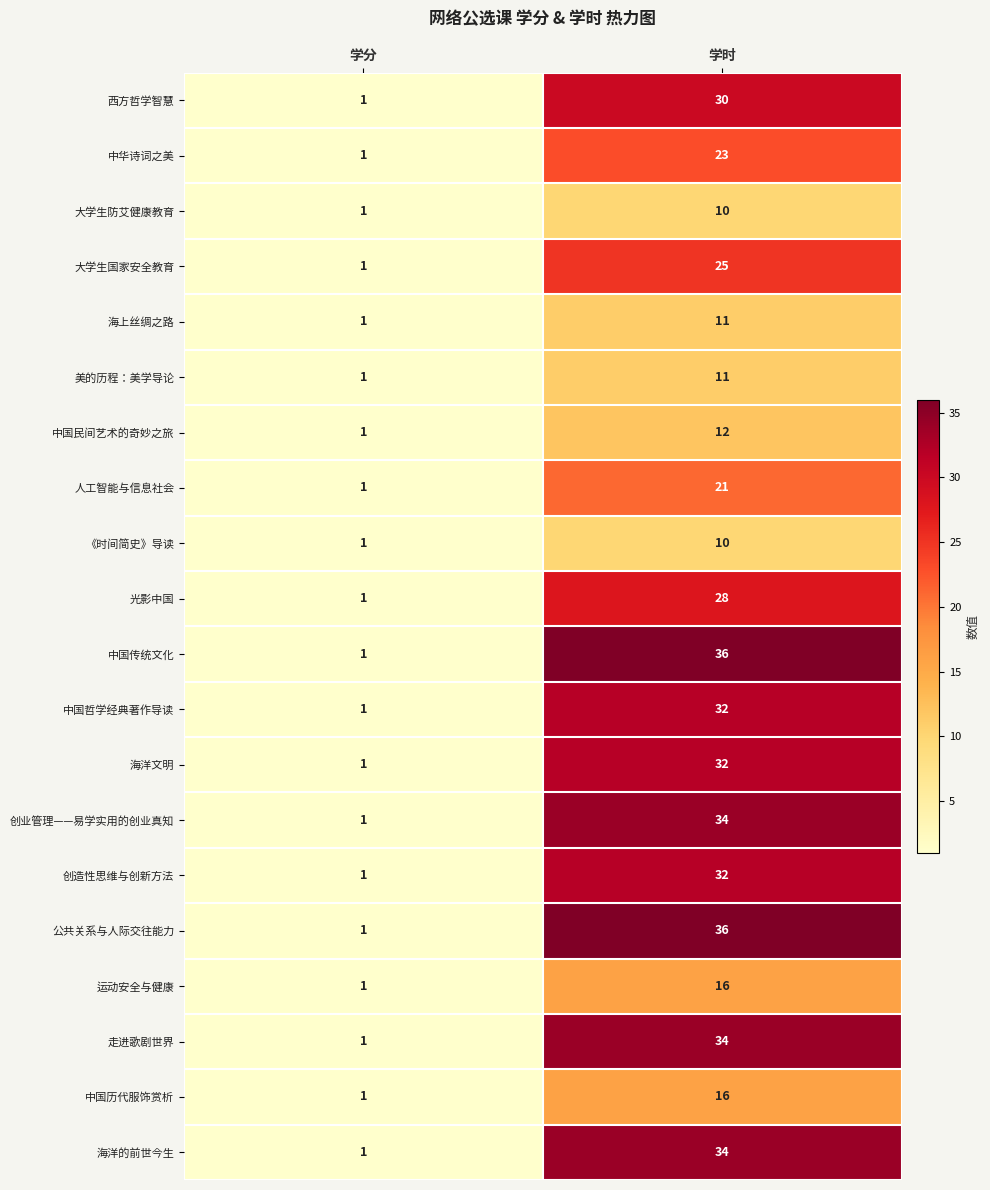

What is the total value across all series at 学时?

483